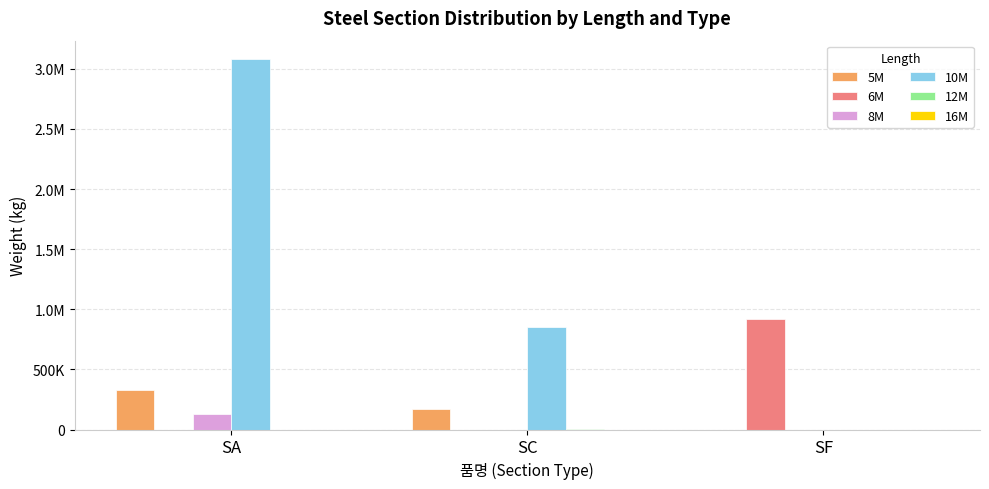

Which category has the lowest value in the 10M series?

SF